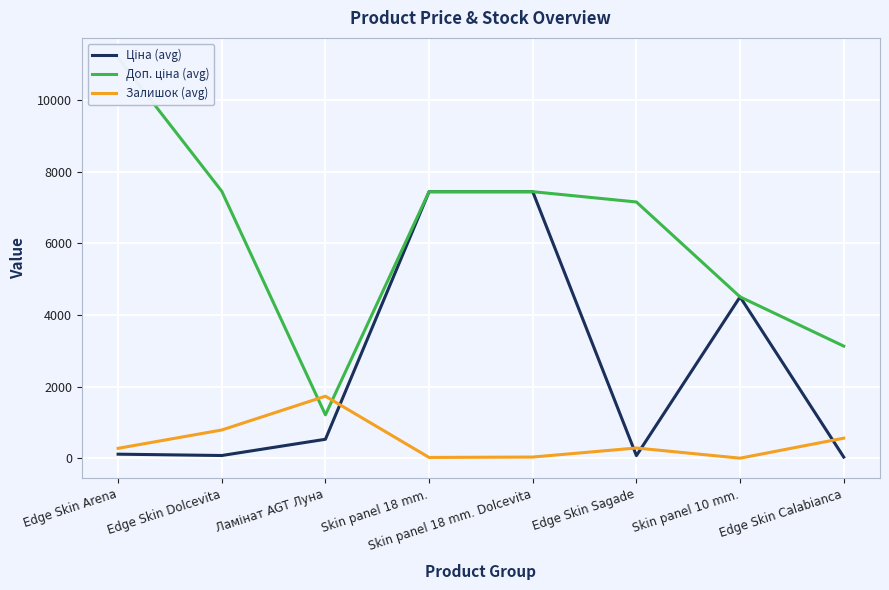

Rank the series by their maximum value, from lowest to highest.

Залишок (avg), Ціна (avg), Доп. ціна (avg)